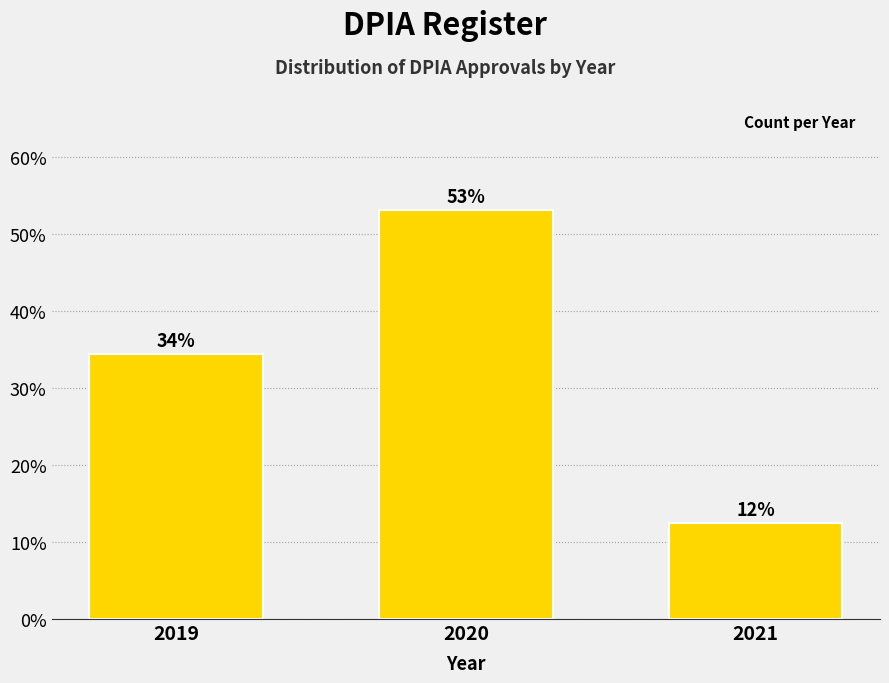

Are the bars horizontal?

No